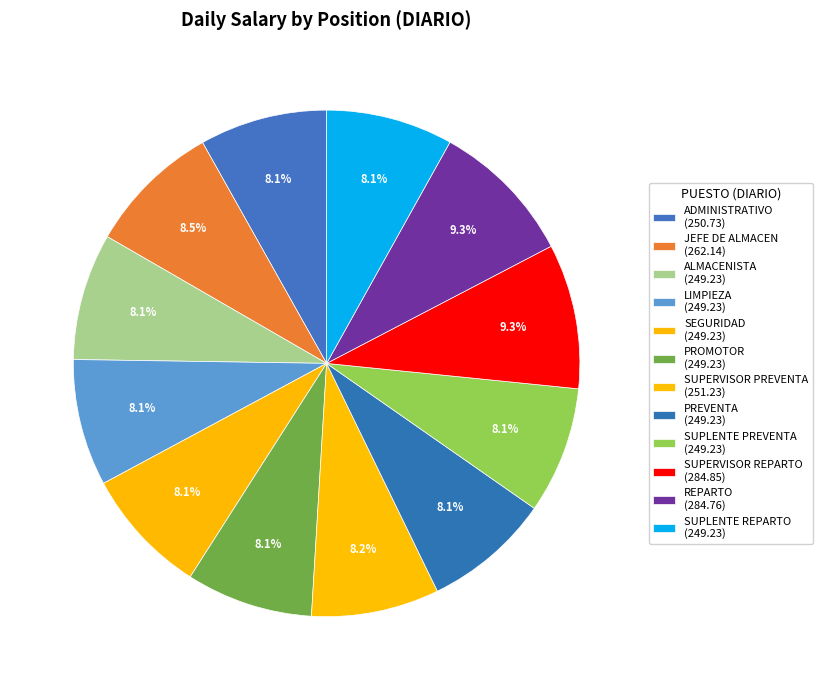

Is it true that SEGURIDAD is 3% of the pie?

False